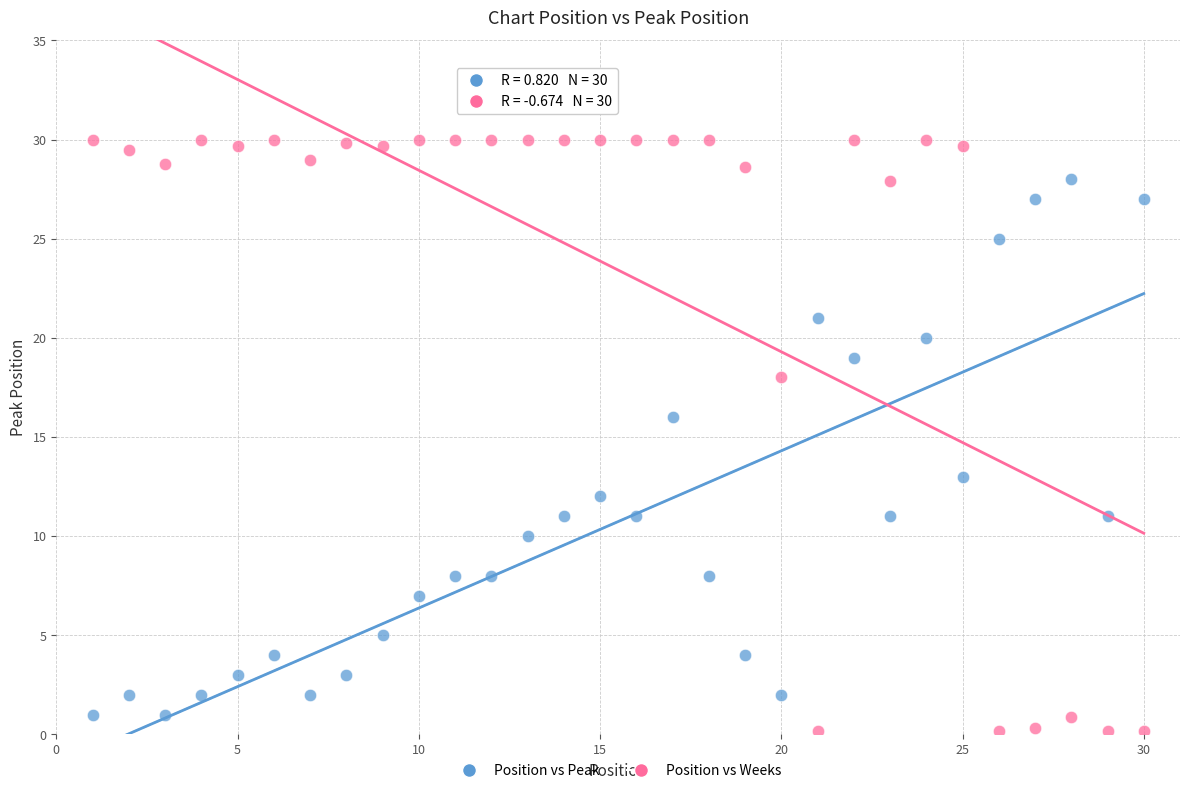

Across all data points, what is the range of Y values (max minus min)?

29.8